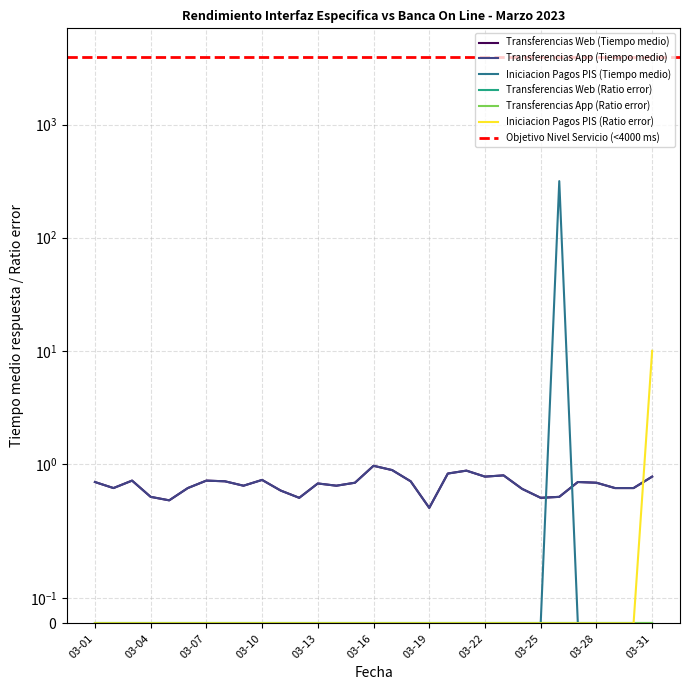

Reading left to right, what are all the values shown in this chart?

Transferencias Web (Tiempo medio): 03-01=0.7	03-02=0.6	03-03=0.7	03-04=0.5	03-05=0.5	03-06=0.6	03-07=0.7	03-08=0.7	03-09=0.6	03-10=0.7	03-11=0.6	03-12=0.5	03-13=0.7	03-14=0.6	03-15=0.7	03-16=1.0	03-17=0.9	03-18=0.7	03-19=0.5	03-20=0.8	03-21=0.9	03-22=0.8	03-23=0.8	03-24=0.6	03-25=0.5	03-26=0.5	03-27=0.7	03-28=0.7	03-29=0.6	03-30=0.6	03-31=0.8
Transferencias App (Tiempo medio): 03-01=0.7	03-02=0.6	03-03=0.7	03-04=0.5	03-05=0.5	03-06=0.6	03-07=0.7	03-08=0.7	03-09=0.6	03-10=0.7	03-11=0.6	03-12=0.5	03-13=0.7	03-14=0.6	03-15=0.7	03-16=1.0	03-17=0.9	03-18=0.7	03-19=0.5	03-20=0.8	03-21=0.9	03-22=0.8	03-23=0.8	03-24=0.6	03-25=0.5	03-26=0.5	03-27=0.7	03-28=0.7	03-29=0.6	03-30=0.6	03-31=0.8
Iniciacion Pagos PIS (Tiempo medio): 03-01=0.0	03-02=0.0	03-03=0.0	03-04=0.0	03-05=0.0	03-06=0.0	03-07=0.0	03-08=0.0	03-09=0.0	03-10=0.0	03-11=0.0	03-12=0.0	03-13=0.0	03-14=0.0	03-15=0.0	03-16=0.0	03-17=0.0	03-18=0.0	03-19=0.0	03-20=0.0	03-21=0.0	03-22=0.0	03-23=0.0	03-24=0.0	03-25=0.0	03-26=317.0	03-27=0.0	03-28=0.0	03-29=0.0	03-30=0.0	03-31=0.0
Iniciacion Pagos PIS (Ratio error): 03-01=0.0	03-02=0.0	03-03=0.0	03-04=0.0	03-05=0.0	03-06=0.0	03-07=0.0	03-08=0.0	03-09=0.0	03-10=0.0	03-11=0.0	03-12=0.0	03-13=0.0	03-14=0.0	03-15=0.0	03-16=0.0	03-17=0.0	03-18=0.0	03-19=0.0	03-20=0.0	03-21=0.0	03-22=0.0	03-23=0.0	03-24=0.0	03-25=0.0	03-26=0.0	03-27=0.0	03-28=0.0	03-29=0.0	03-30=0.0	03-31=10.0